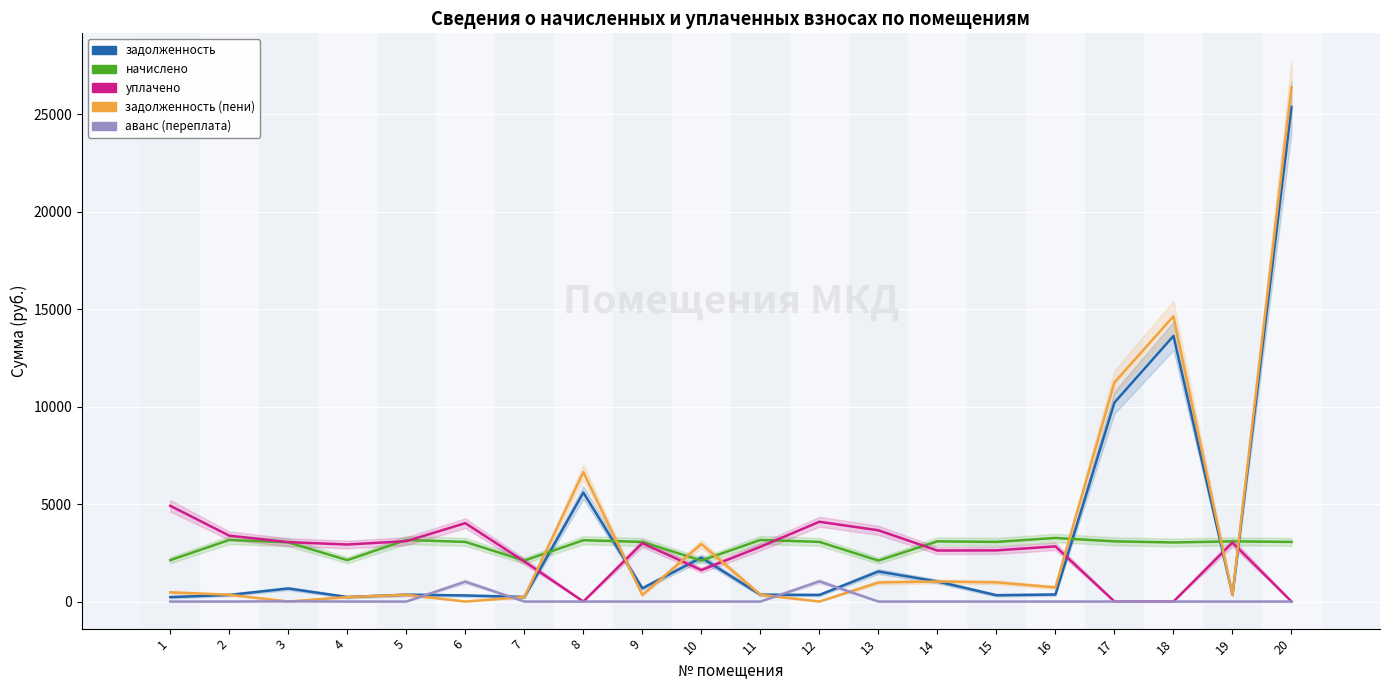

Reading left to right, extract all data points from this chart.

задолженность: 228.4	340.1	671.4	231.3	351.2	313.4	233.6	5591.0	680.0	2253.1	351.2	340.0	1542.5	1029.6	324.1	362.4	10209.0	13624.9	343.2	25367.5
начислено: 2124.0	3160.8	3038.4	2124.0	3160.8	3060.0	2102.4	3146.4	3060.0	2102.4	3160.8	3060.0	2102.4	3088.8	3060.0	3261.6	3088.8	3031.2	3088.8	3060.0
уплачено: 4911.8	3380.3	3047.9	2926.8	3098.6	4021.8	2058.6	0.0	2996.2	1615.9	2809.7	4093.6	3655.4	2617.0	2625.3	2831.2	0.0	0.0	3024.5	0.0
задолженность (пени): 472.0	351.2	0.0	231.3	347.5	0.0	233.6	6639.8	340.0	2953.9	351.1	0.0	978.7	1029.5	984.5	724.8	11238.6	14635.3	343.2	26387.5
аванс (переплата): 0.0	0.0	14.4	0.0	0.0	1020.0	0.0	0.0	0.0	0.0	0.0	1036.6	0.0	0.0	0.0	0.0	0.0	0.0	0.0	0.0